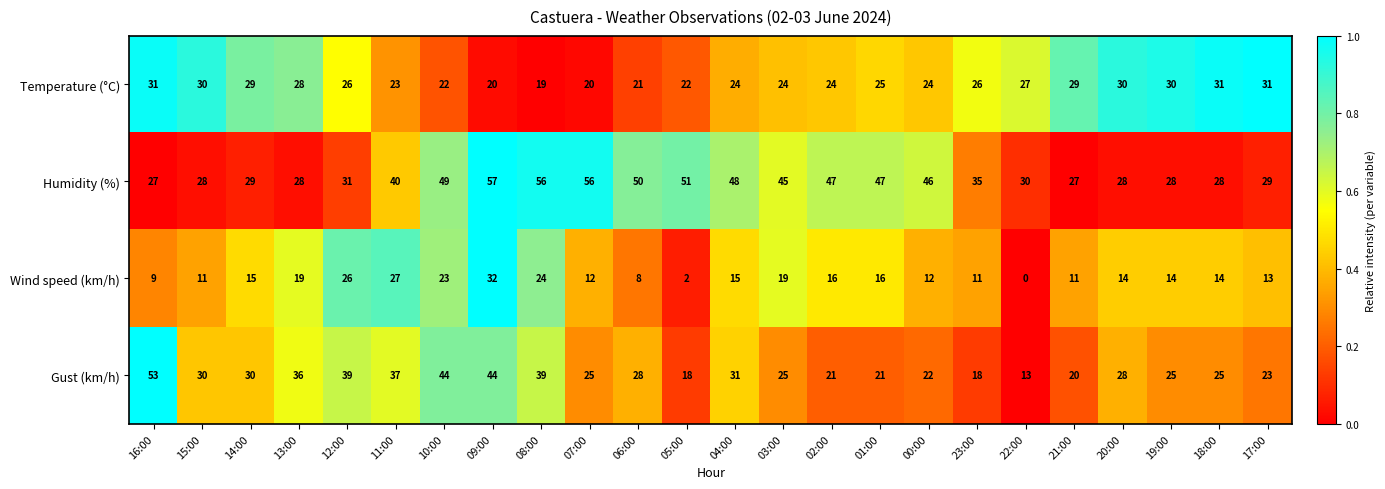

At how many categories does at least one series exceed 0?

24